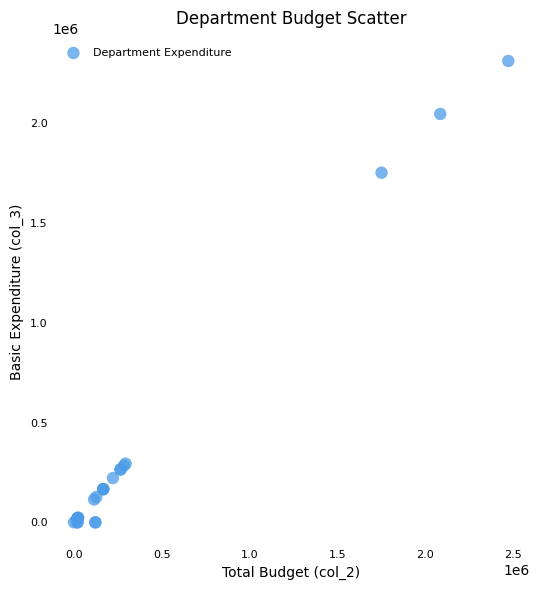

What Y value in the scatter plot is closest to 1155501?

1751216.0